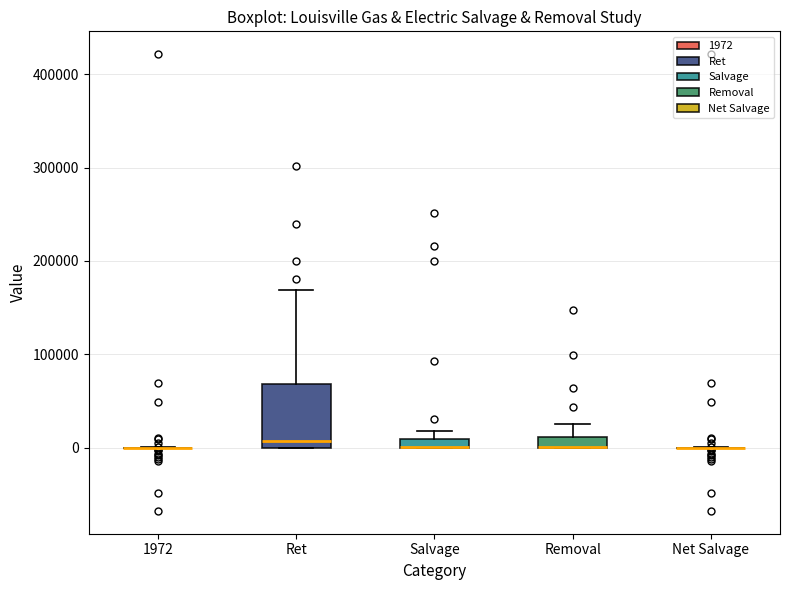

Comparing the boxes themselves (not the whiskers), which one is the tallest?

Ret